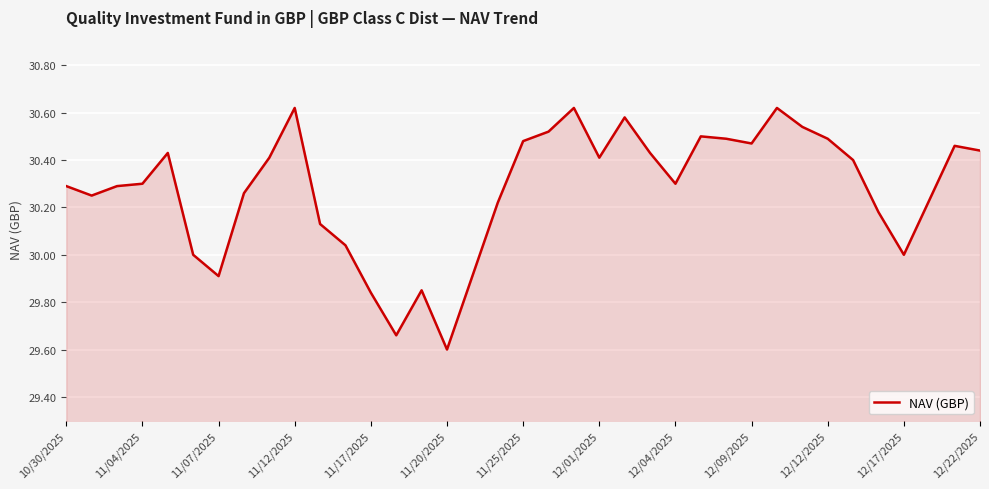

How many lines are shown in the chart?

1